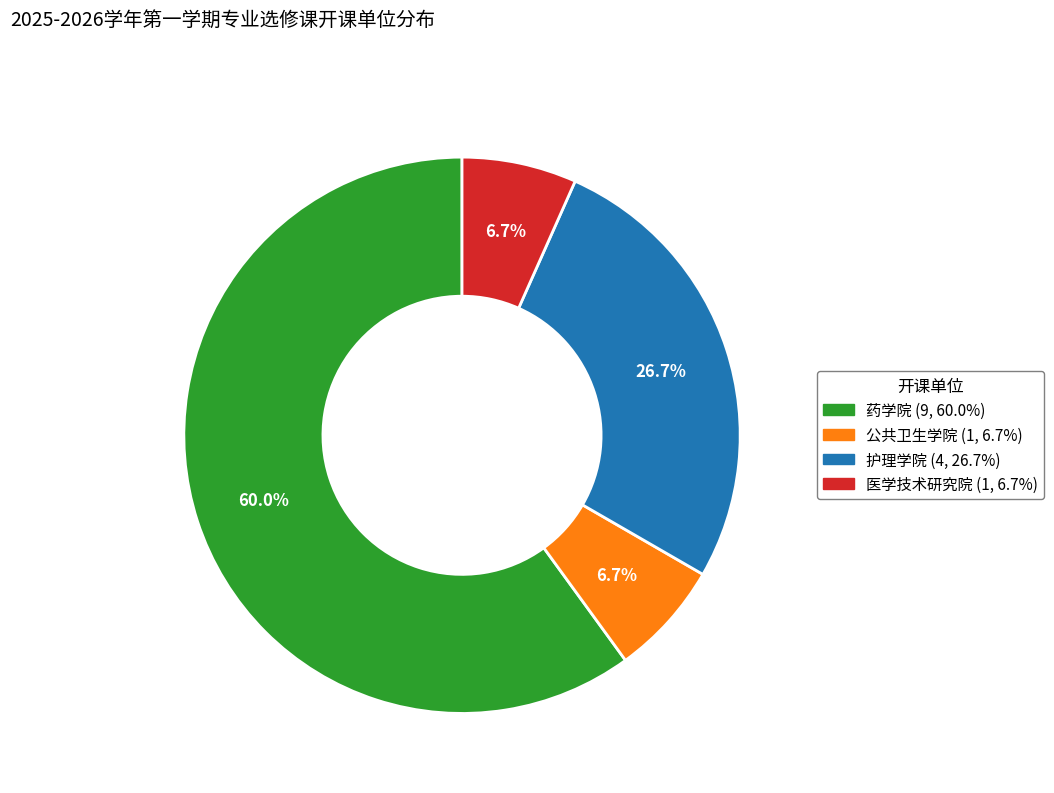

What portion of the pie excludes 医学技术研究院?

93.3%